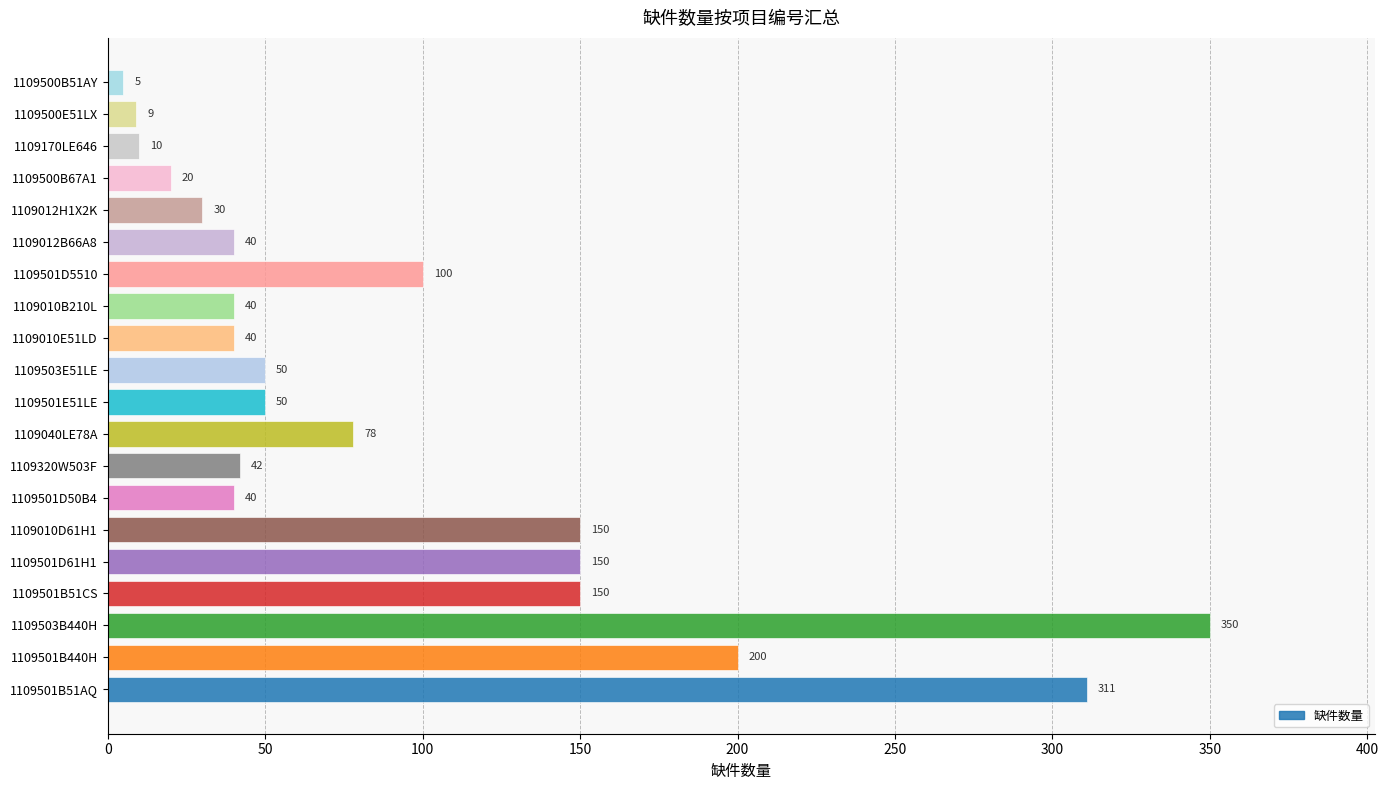

Are the bars horizontal?

Yes